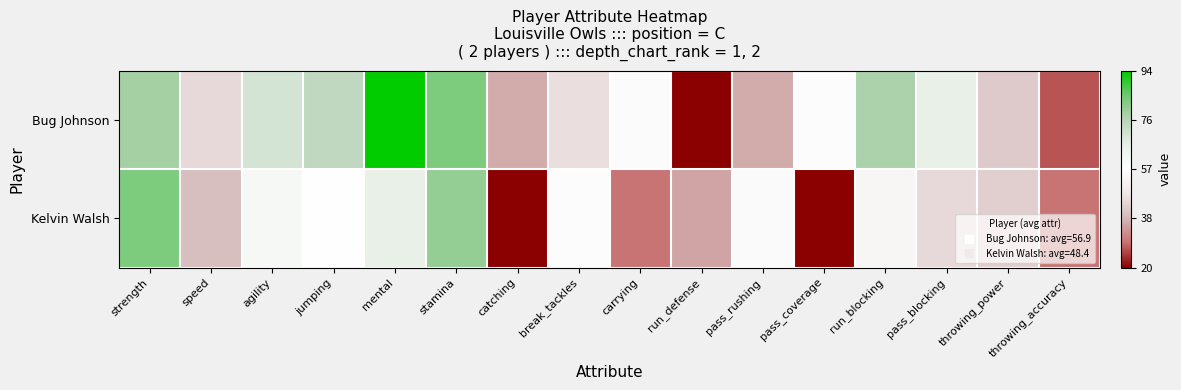

How many data points does each series have?

16